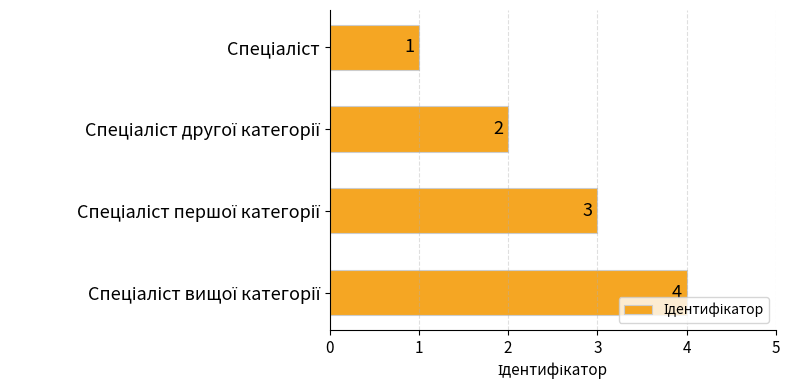

What is the minimum value shown in the chart?

1